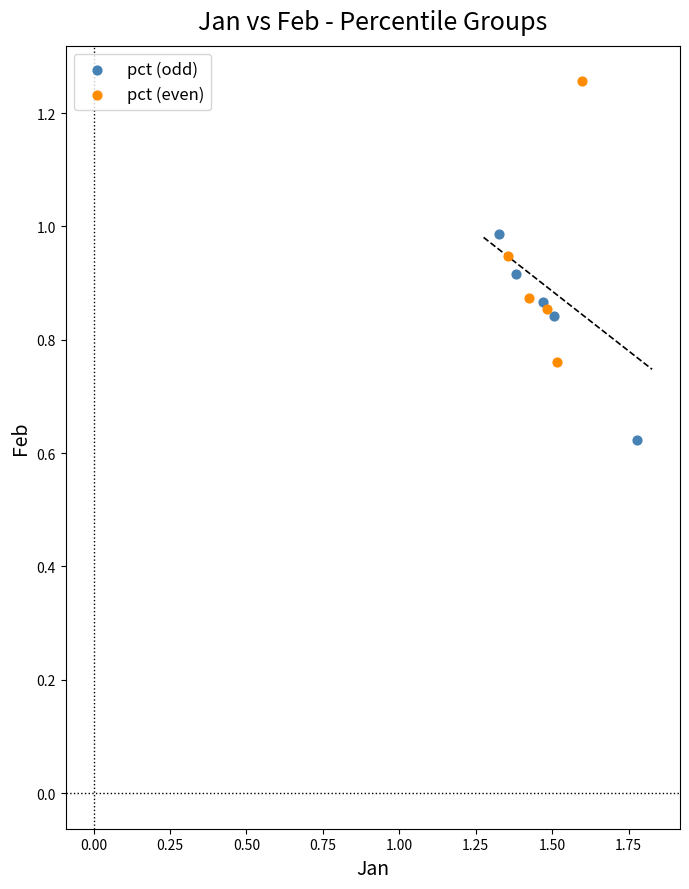

Which series contains the lowest Y value?

pct (odd)